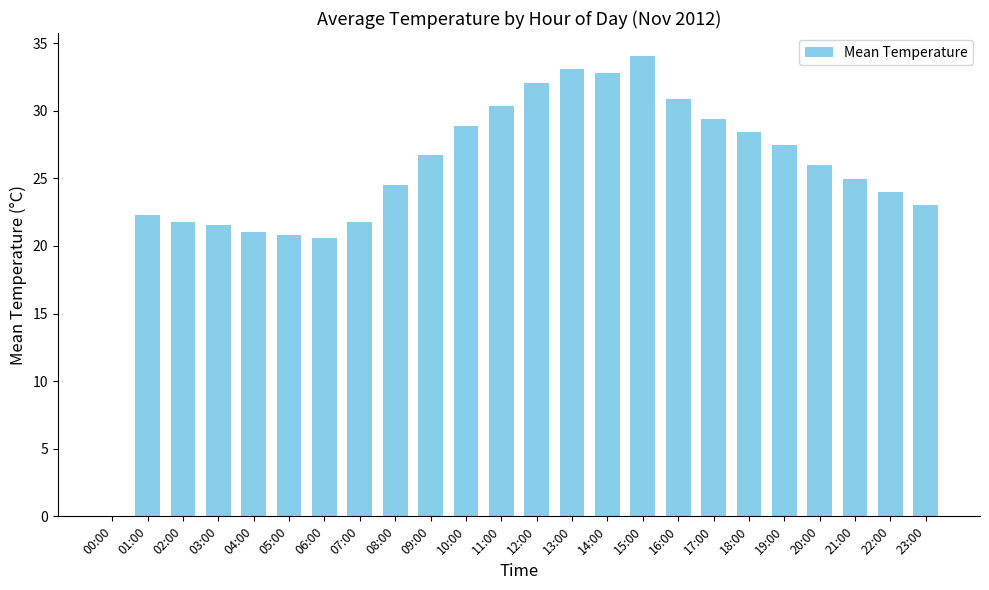

Is it true that the value at 11:00 is 10.1?

False